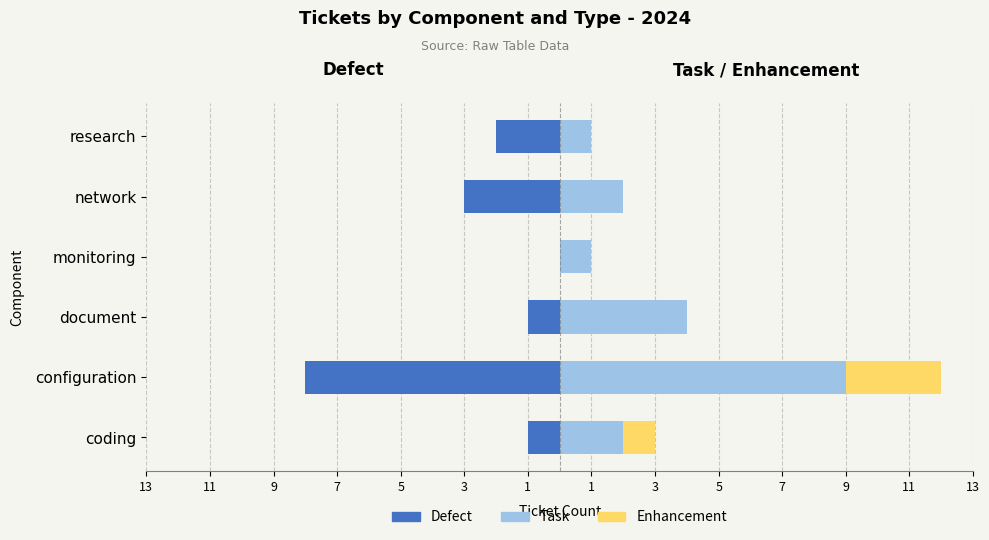

Count the number of categories in the chart.

6